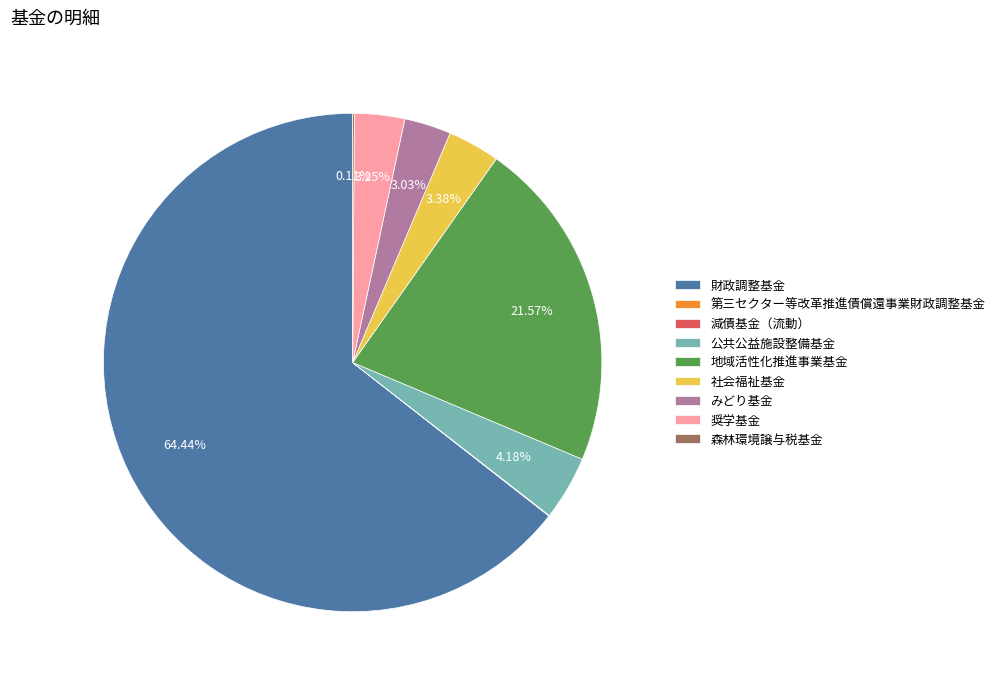

To the nearest percent, what is the average slice percentage?

11%